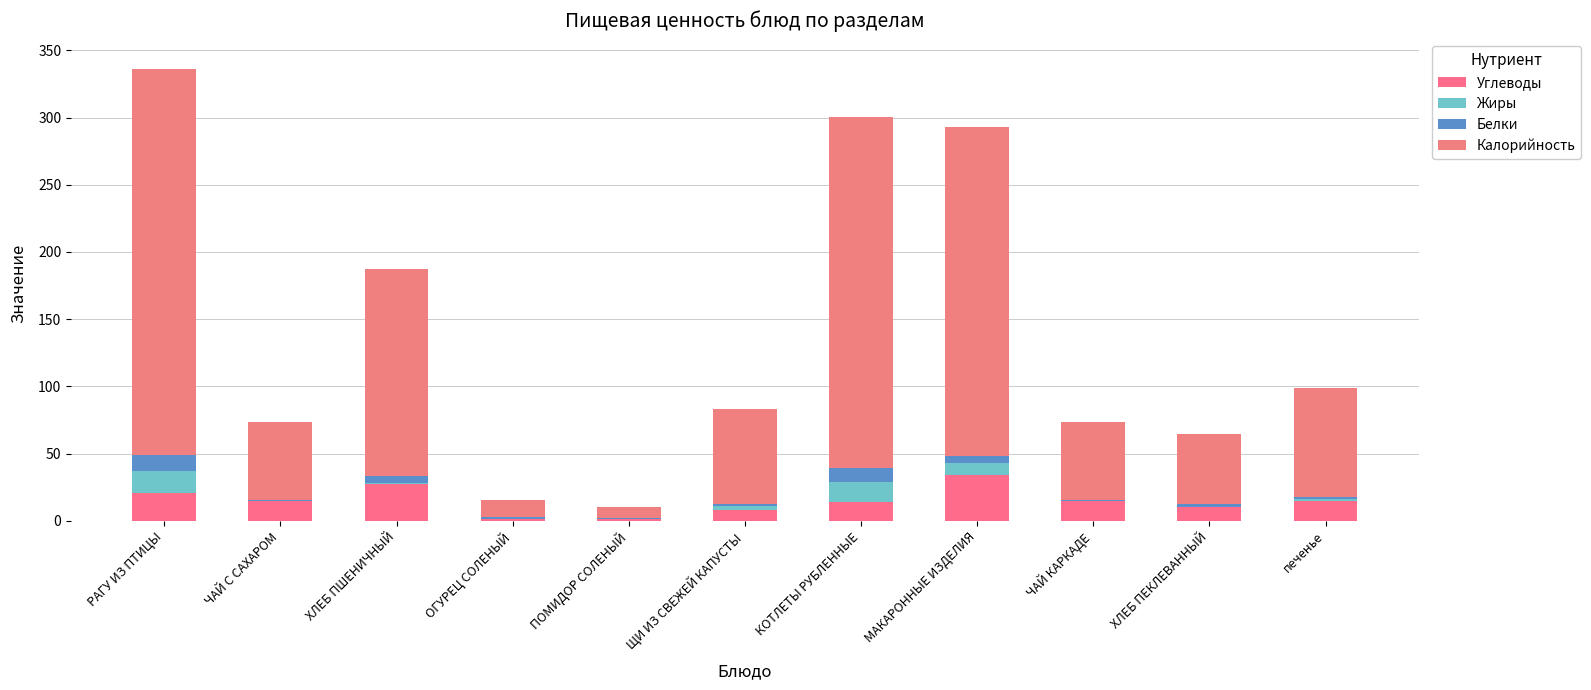

What value does the Жиры series have at КОТЛЕТЫ РУБЛЕННЫЕ?

14.4